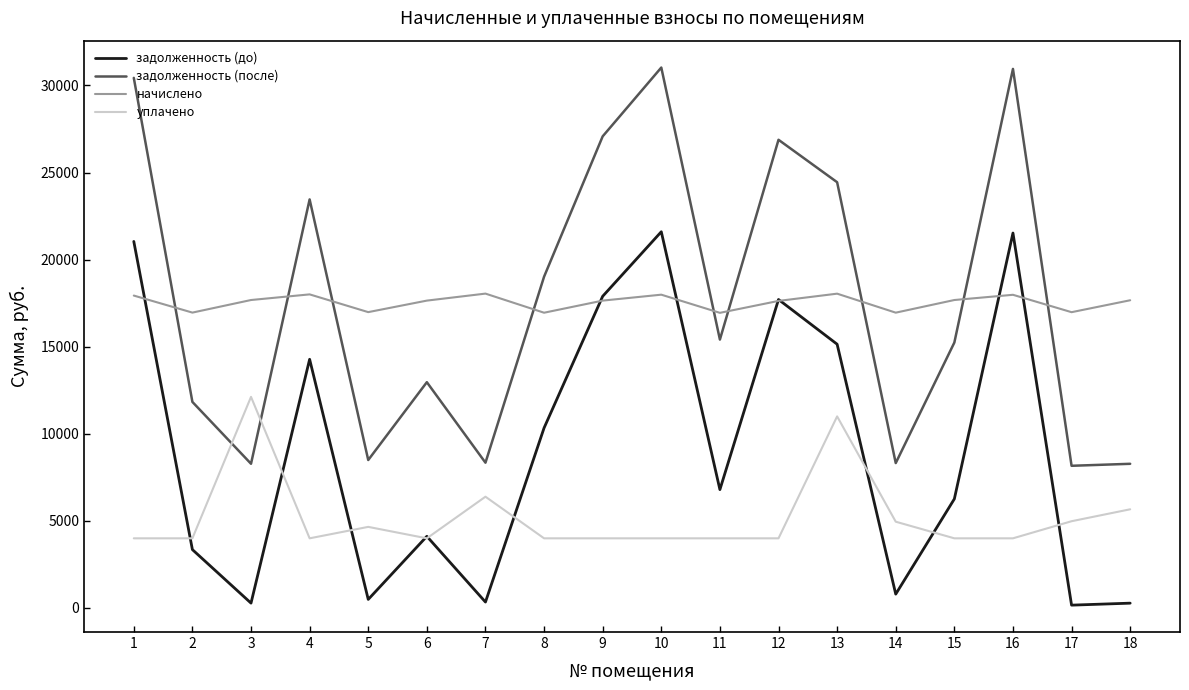

What is the highest value of the начислено series?

18048.2